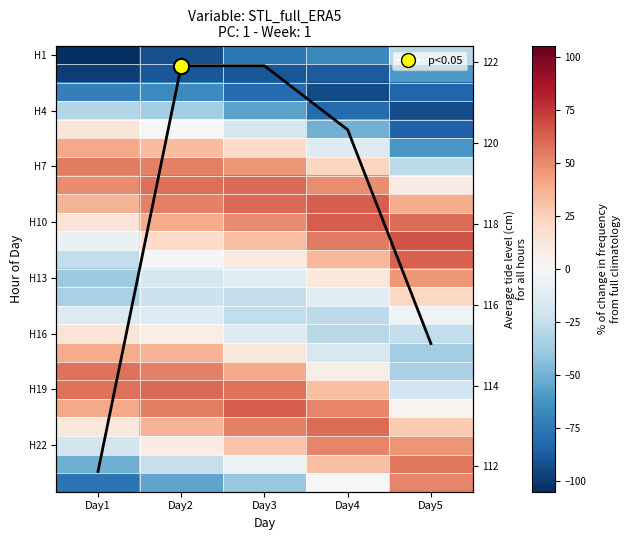

The H13 series shows -38.2 at Day1. True or false?

True